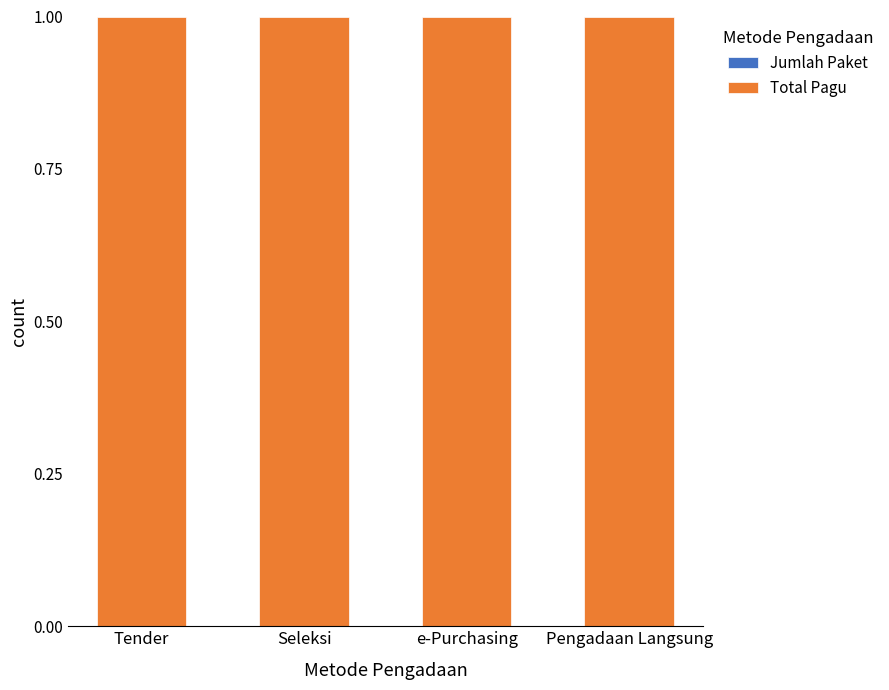

Between Tender and e-Purchasing, which series saw the biggest shift?

Jumlah Paket